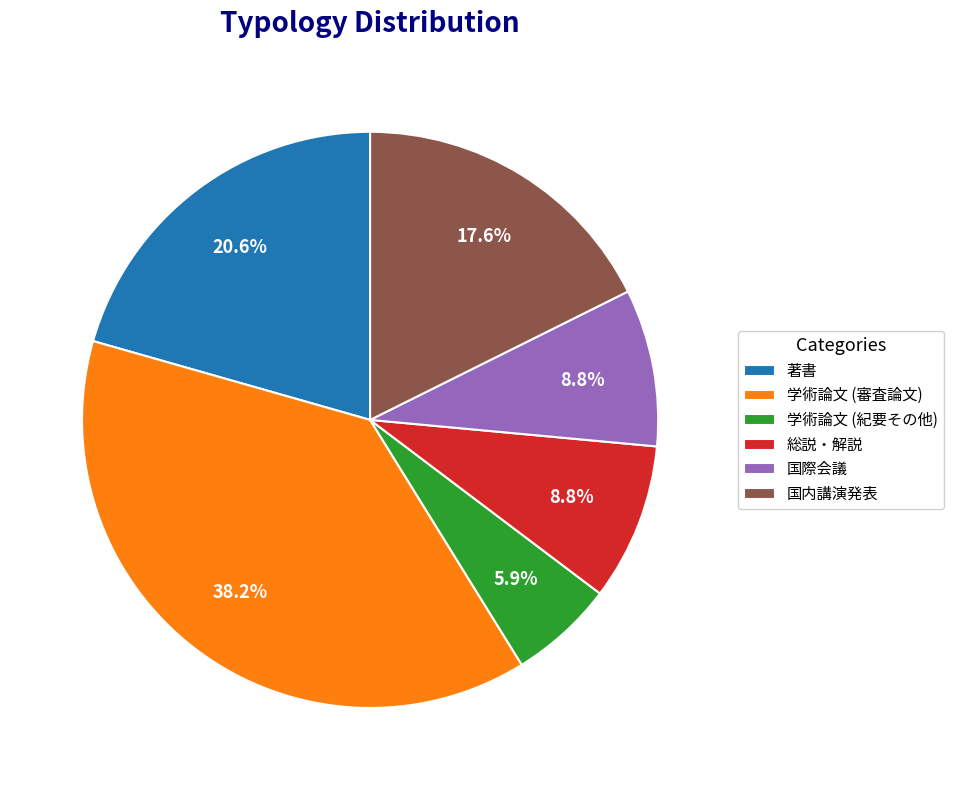

The 著書 slice represents 21% of the pie. True or false?

True